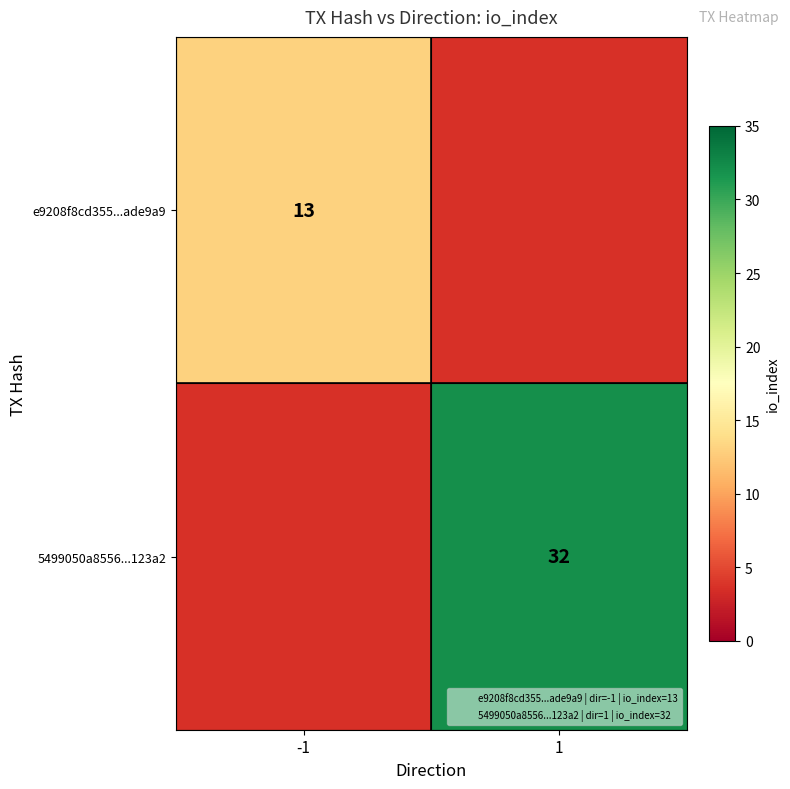

What is the difference between the maximum and minimum values in the 5499050a8556...123a2 series?

32